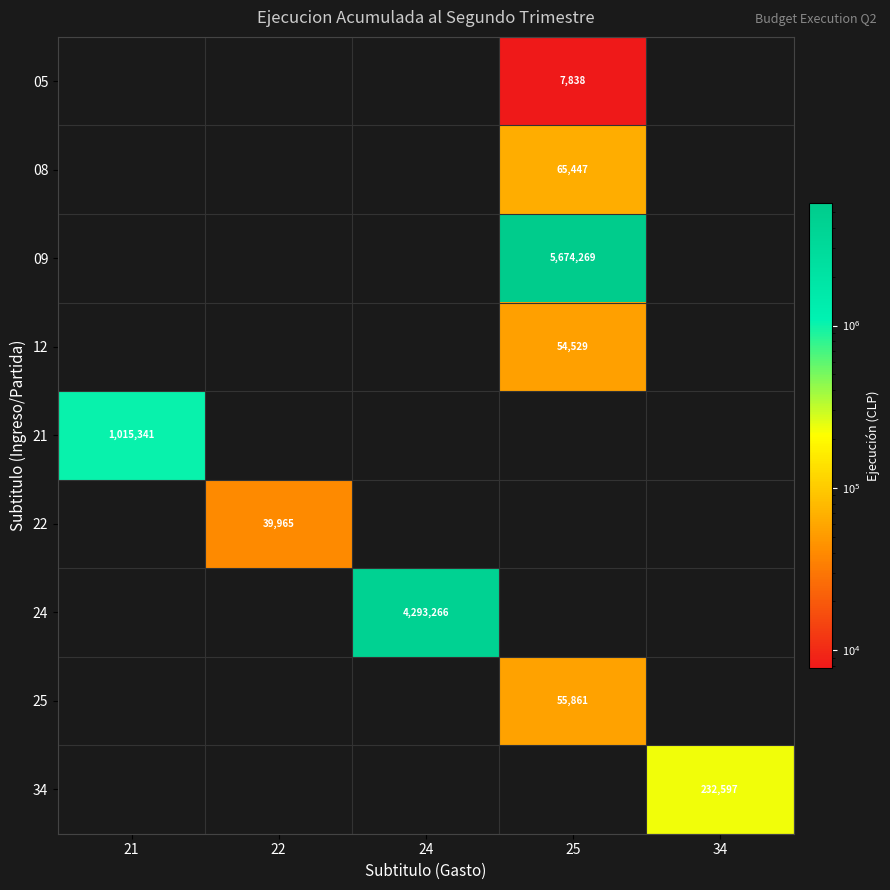

The value of 22 at 25 is 0. True or false?

True